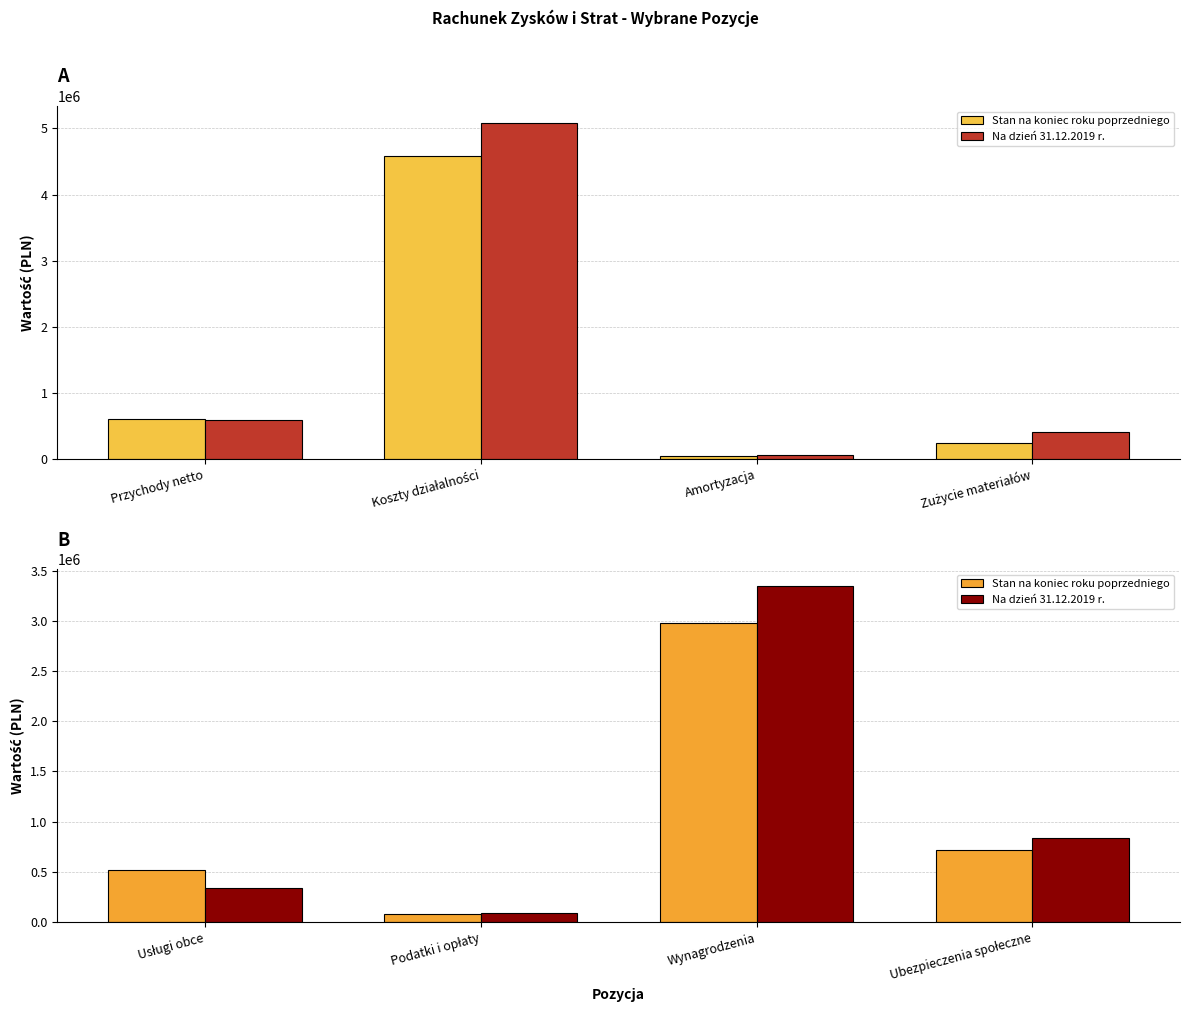

What position from the left is Podatki i opłaty?

2